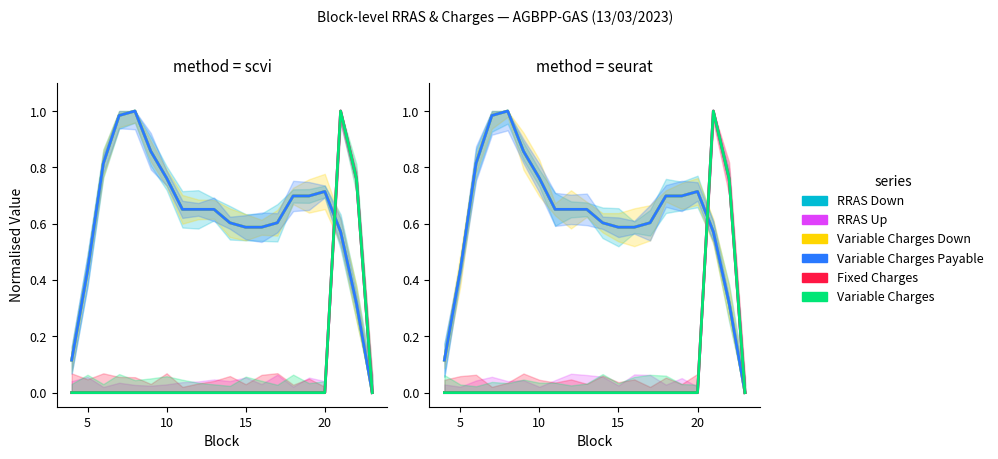

List the series in order of their peak value, highest first.

RRAS Down, RRAS Up, Variable Charges Down, Variable Charges Payable, Fixed Charges, Variable Charges